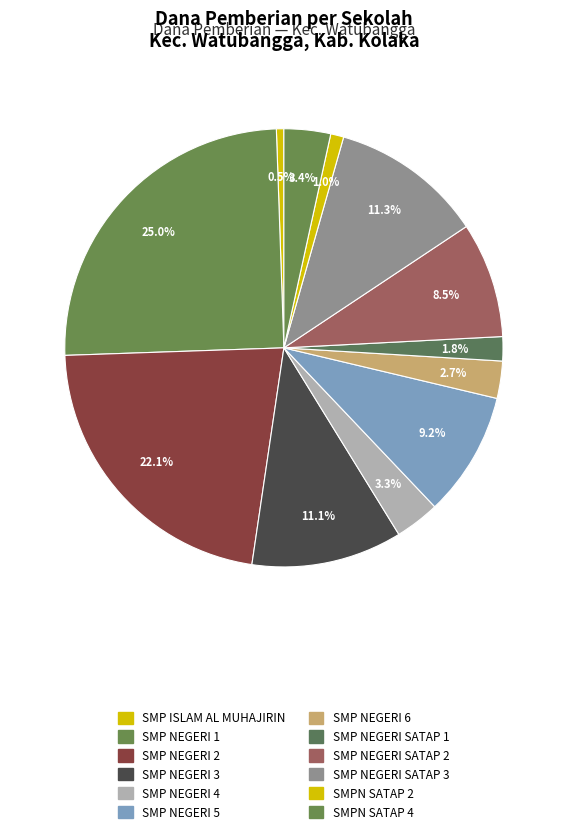

How many slices are in this pie chart?

12